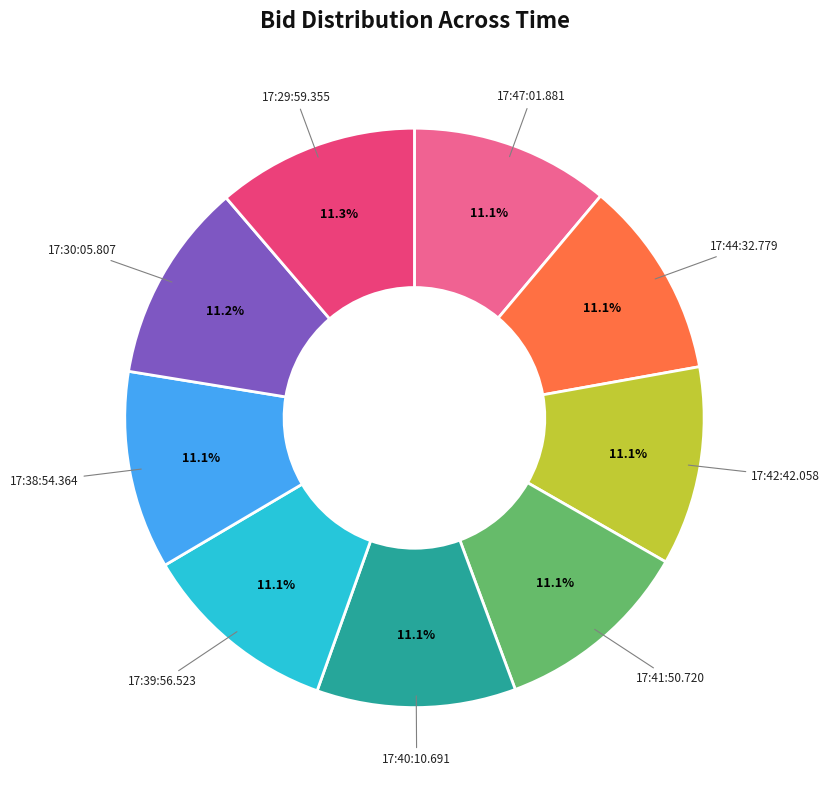

True or false: 17:38:54.364 accounts for 11% of the total.

True